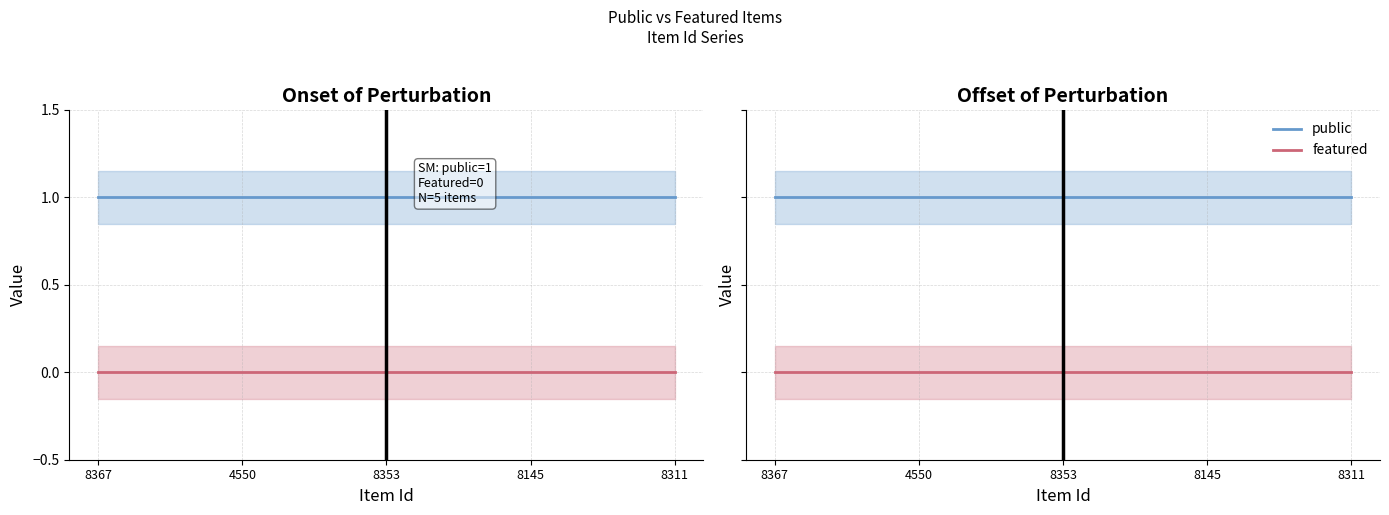

Is the value of public at 8367 greater than the value of featured at 4550?

Yes